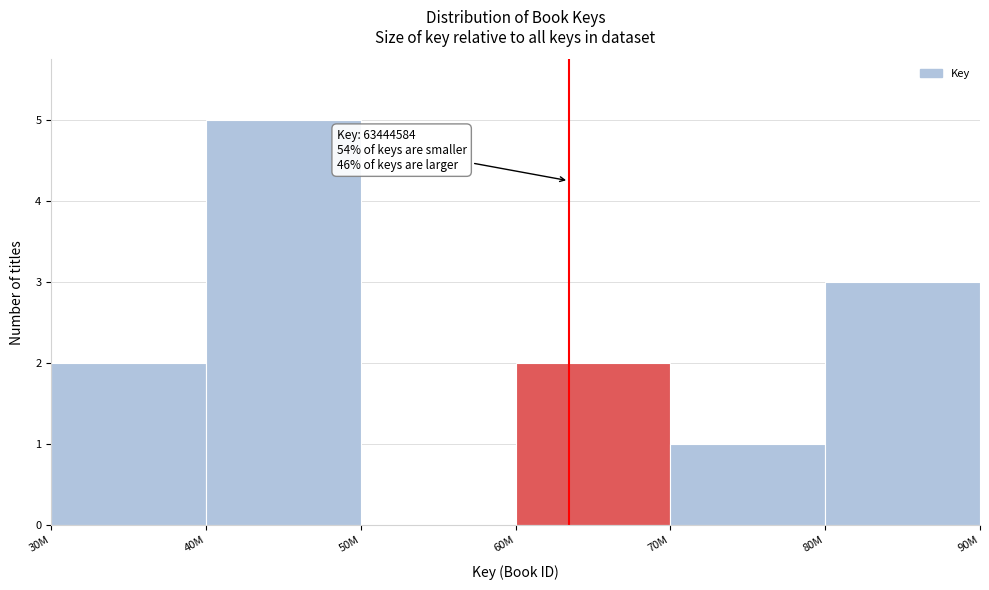

Reading left to right, extract all data points from this chart.

30M=2	40M=5	50M=0	60M=2	70M=1	80M=3